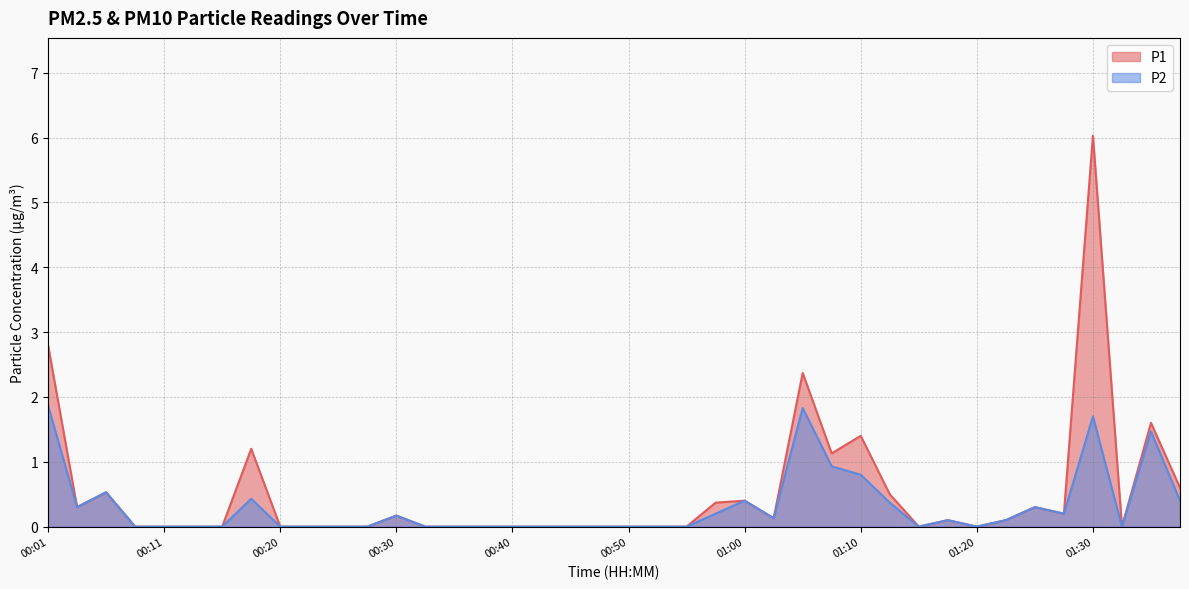

What are all the series names shown in the legend?

P1, P2